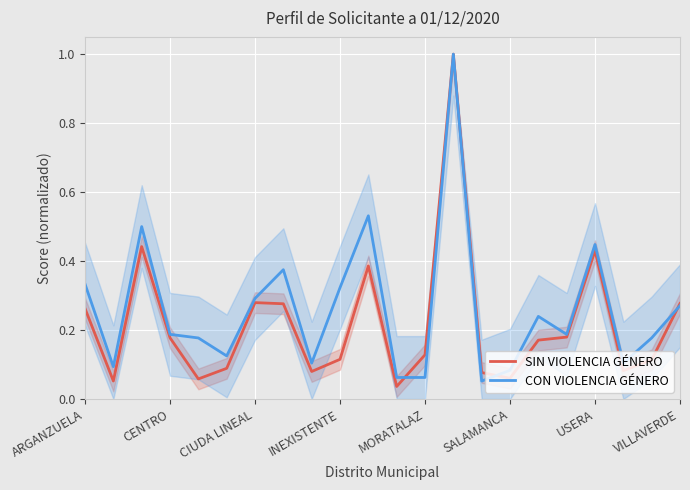

Is this an area chart (filled region under the line)?

No